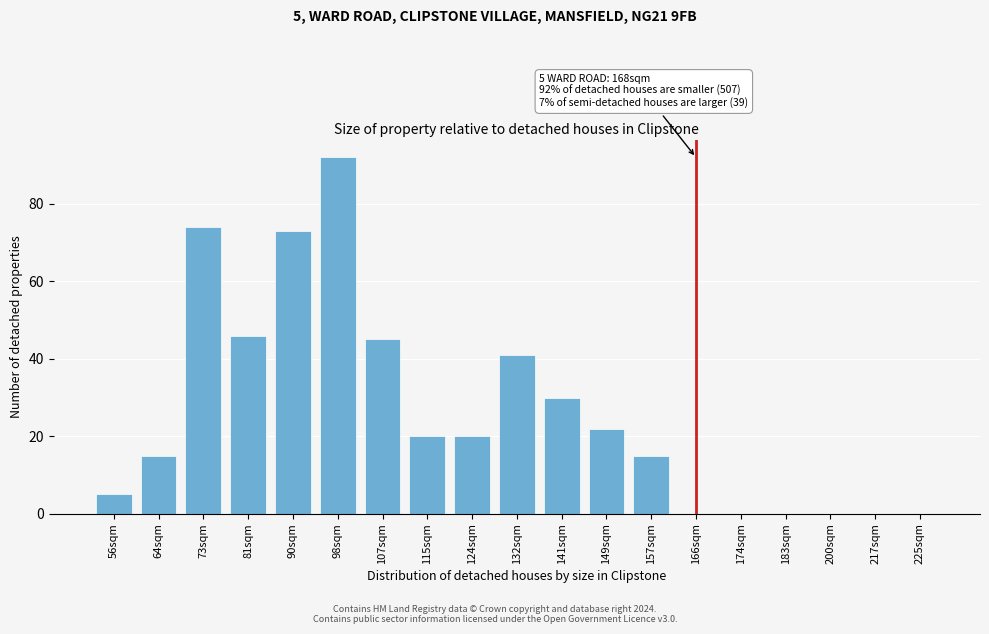

Reading right to left, extract all data points from this chart.

225sqm=0	217sqm=0	200sqm=0	183sqm=0	174sqm=0	166sqm=0	157sqm=15	149sqm=22	141sqm=30	132sqm=41	124sqm=20	115sqm=20	107sqm=45	98sqm=92	90sqm=73	81sqm=46	73sqm=74	64sqm=15	56sqm=5